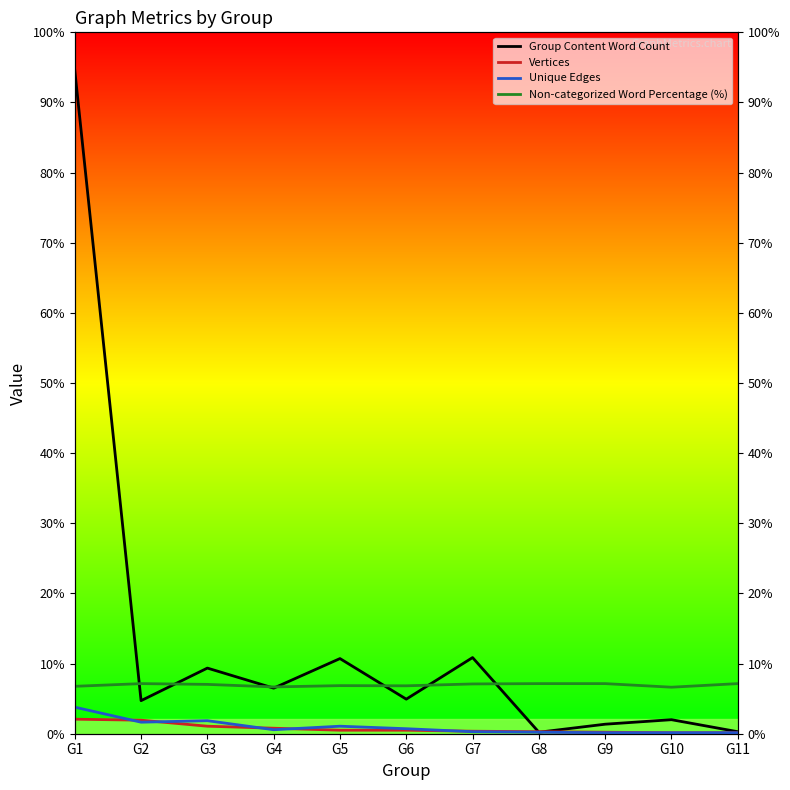

Reading right to left, extract all data points from this chart.

Group Content Word Count: G11=4.0	G10=28.0	G9=19.0	G8=3.0	G7=152.0	G6=69.0	G5=150.0	G4=91.0	G3=131.0	G2=66.0	G1=1324.0
Vertices: G11=2.0	G10=2.0	G9=3.0	G8=4.0	G7=5.0	G6=7.0	G5=7.0	G4=11.0	G3=15.0	G2=27.0	G1=29.0
Unique Edges: G11=2.0	G10=2.0	G9=2.0	G8=3.0	G7=4.0	G6=10.0	G5=15.0	G4=8.0	G3=26.0	G2=23.0	G1=53.0
Non-categorized Word Percentage (%): G11=100.0	G10=92.9	G9=100.0	G8=100.0	G7=99.3	G6=95.7	G5=96.0	G4=93.4	G3=98.5	G2=100.0	G1=94.6